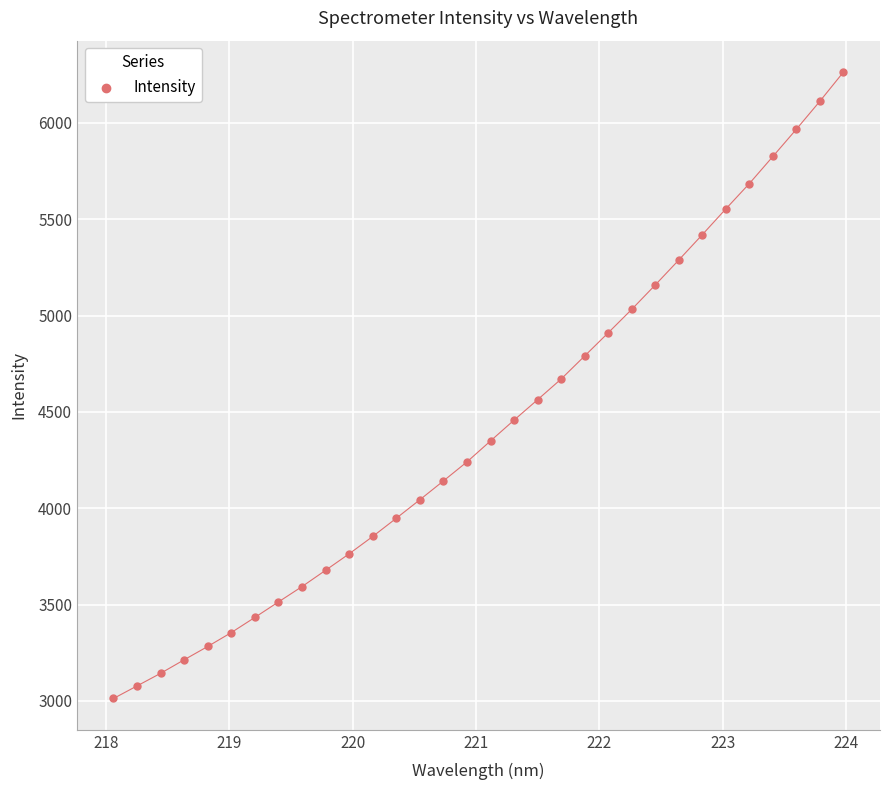

Count the number of points in this scatter plot.

32